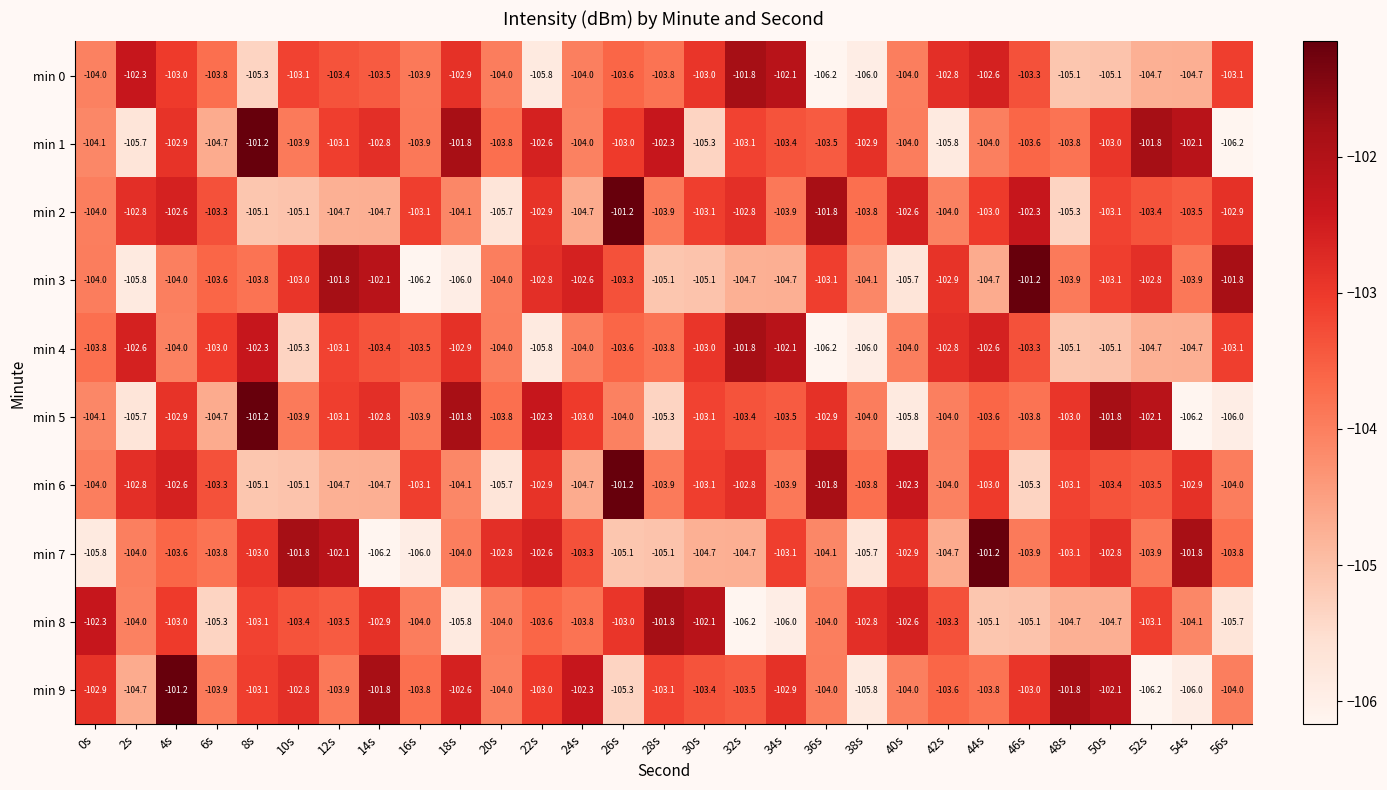

At how many categories does at least one series exceed -104?

29